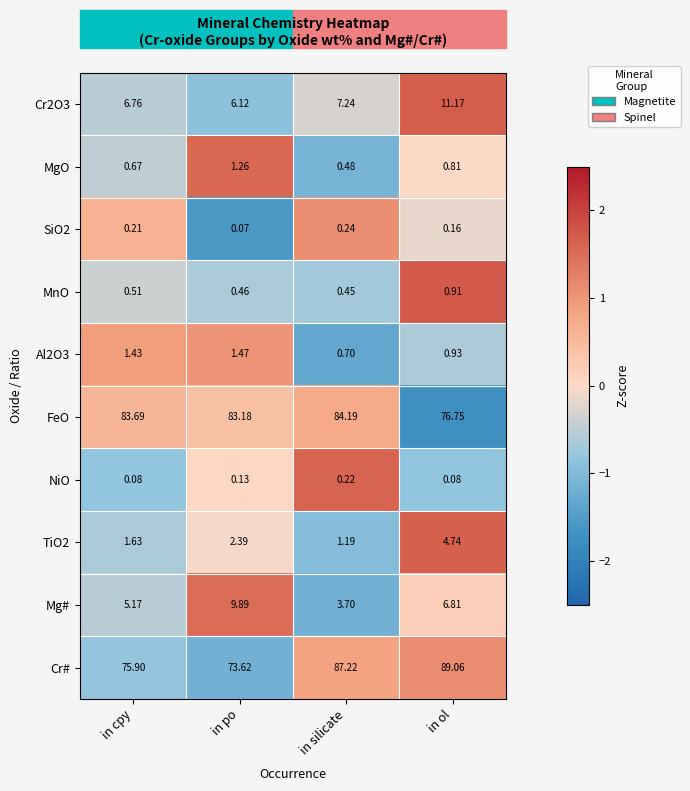

Which series has the largest total across all categories?

FeO